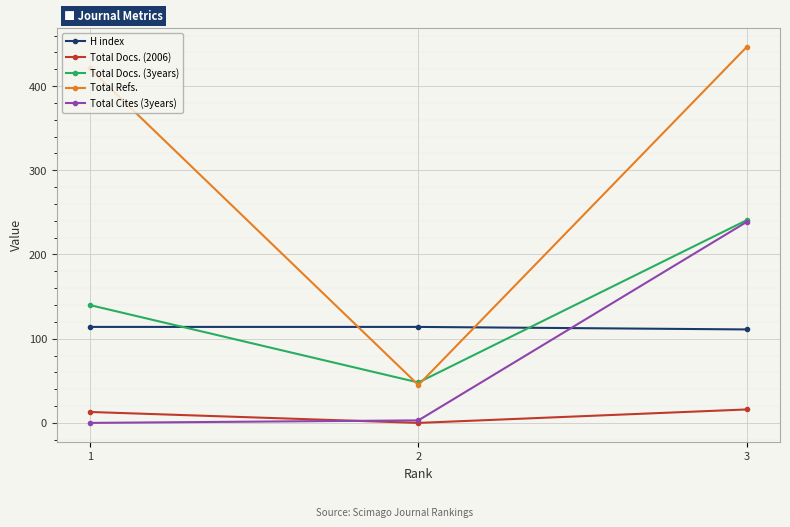

How many data points in H index are less than 114?

1